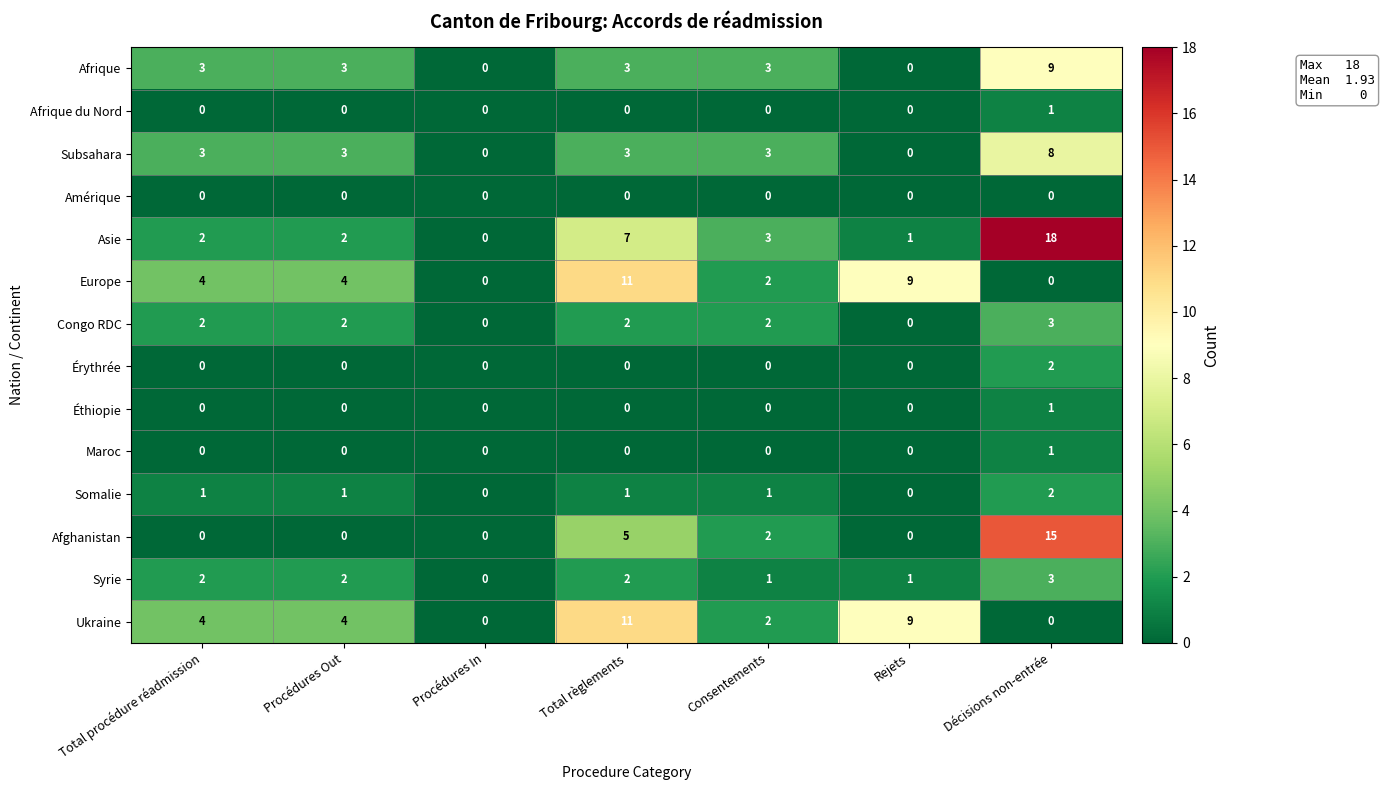

What is the difference between the Subsahara values at Décisions non-entrée and Procédures In?

8